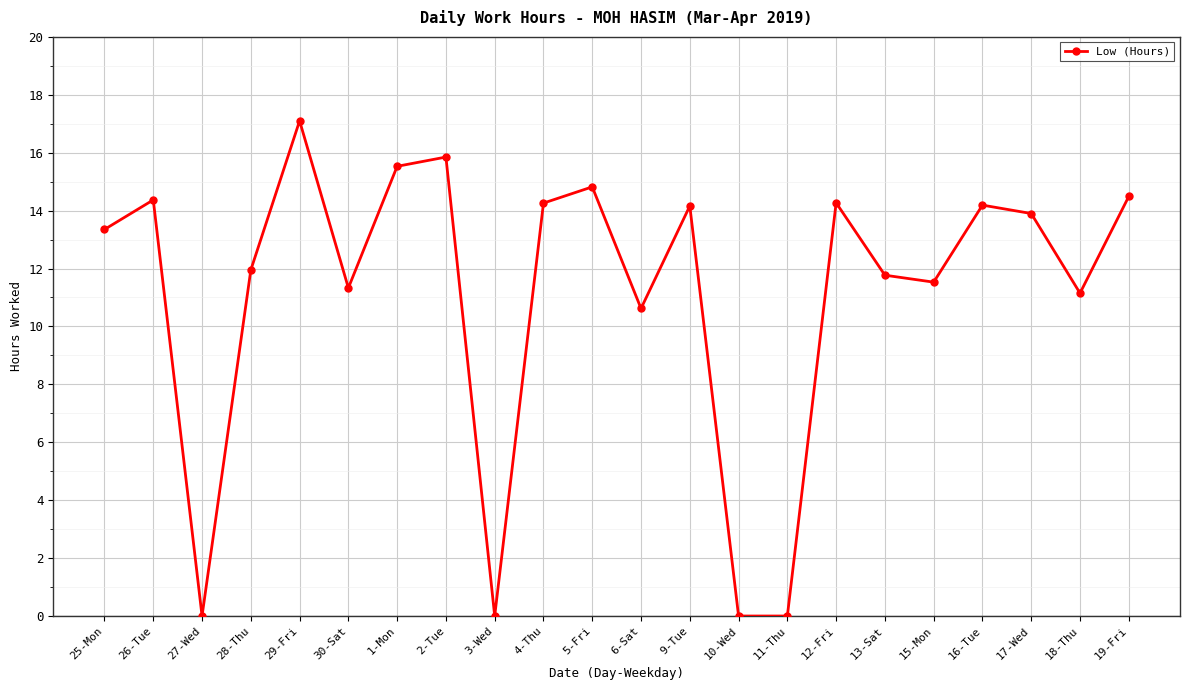

Between 27-Wed and 2-Tue, which is larger?

2-Tue